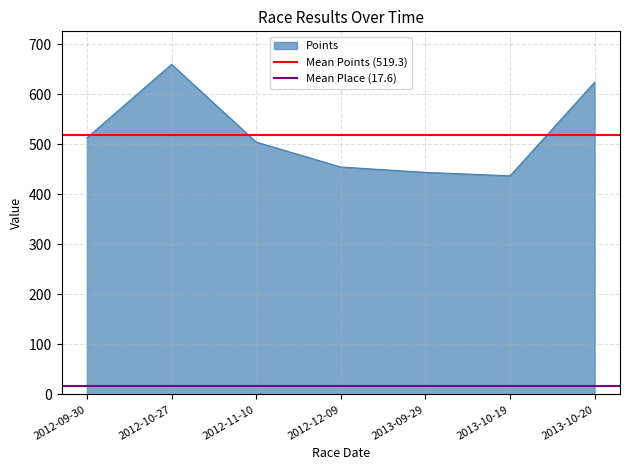

Does the chart display data point markers on the line(s)?

No